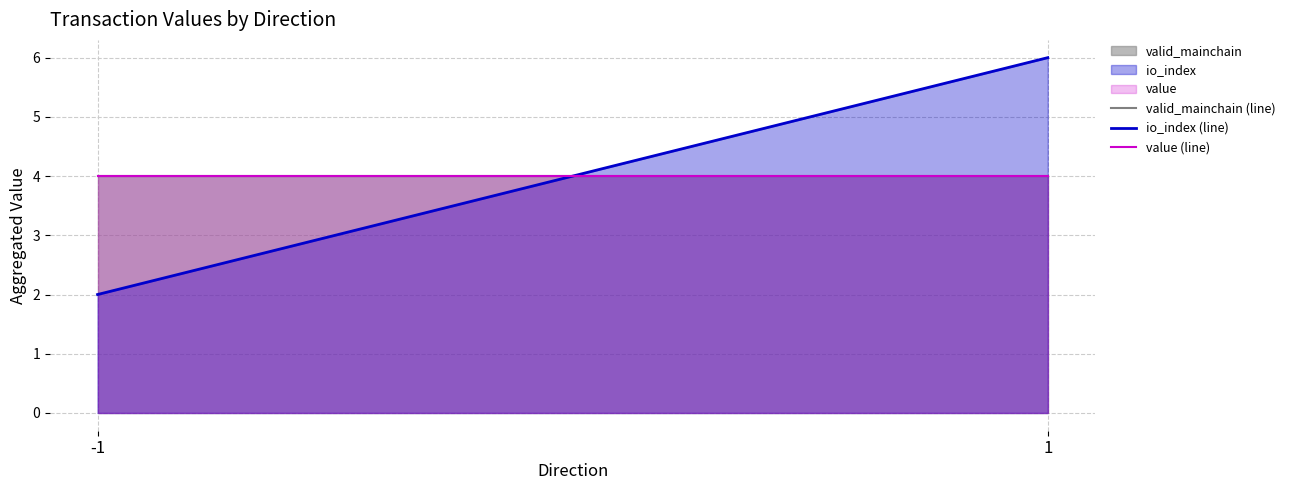

Read the valid_mainchain (line) value at 1.

4.0